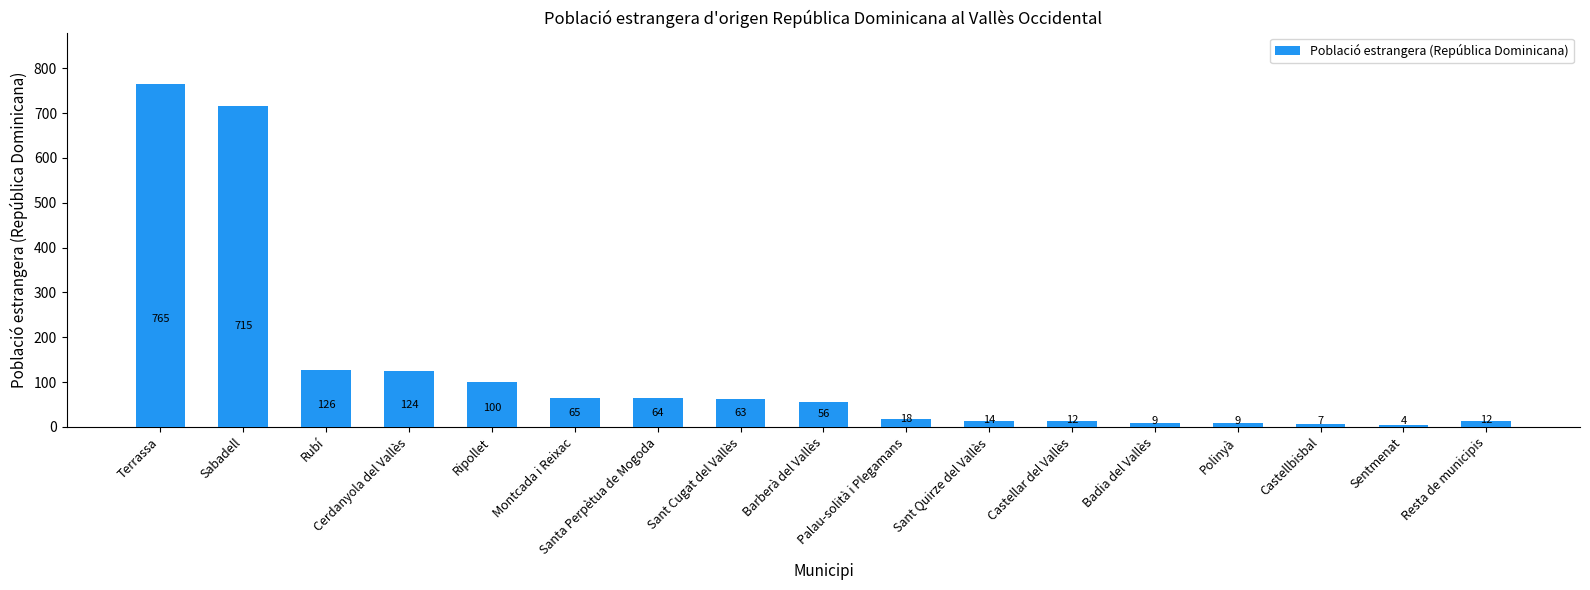

Are the bars grouped side by side (vs. stacked)?

No